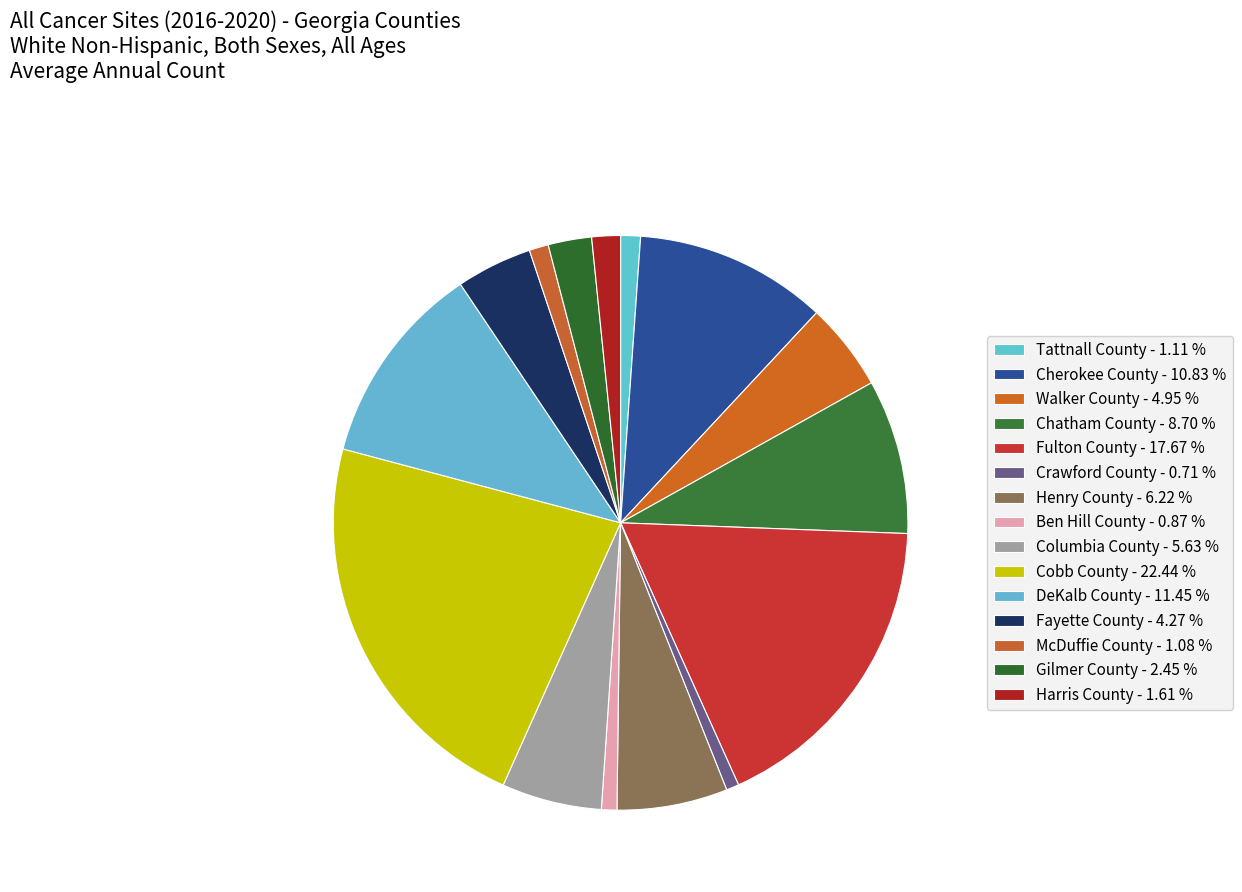

Count the number of slices in the pie.

15